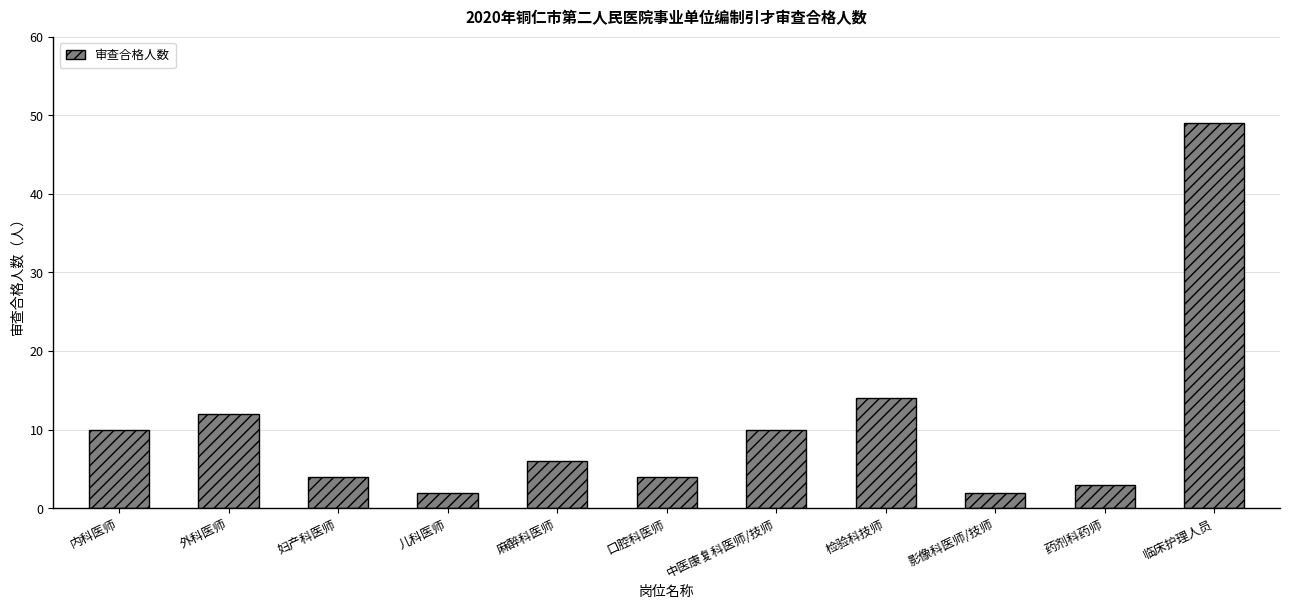

How many distinct data groups are displayed?

1